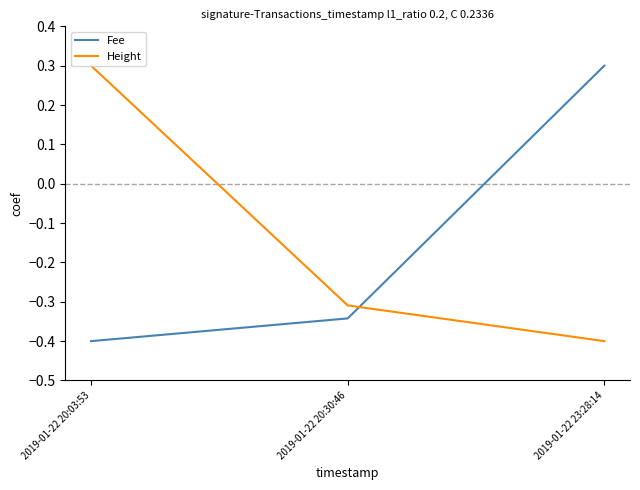

Does the chart have visible grid lines?

No